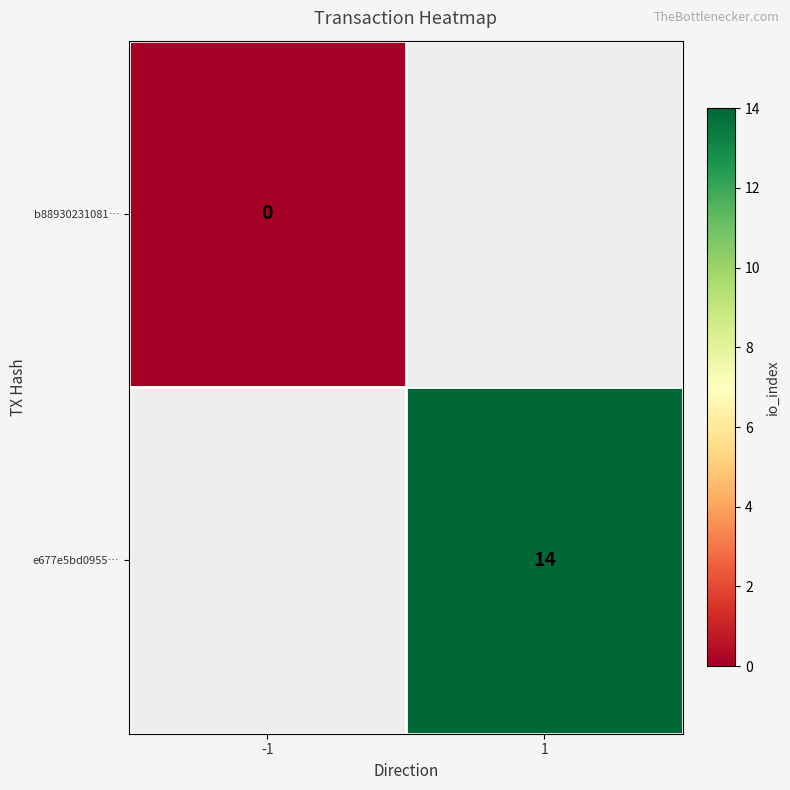

At how many categories does at least one series exceed 5?

1